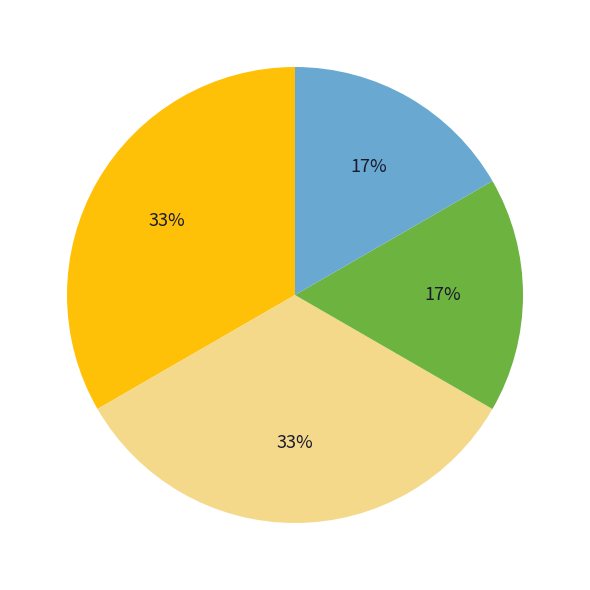

Is there a majority slice in this chart?

No